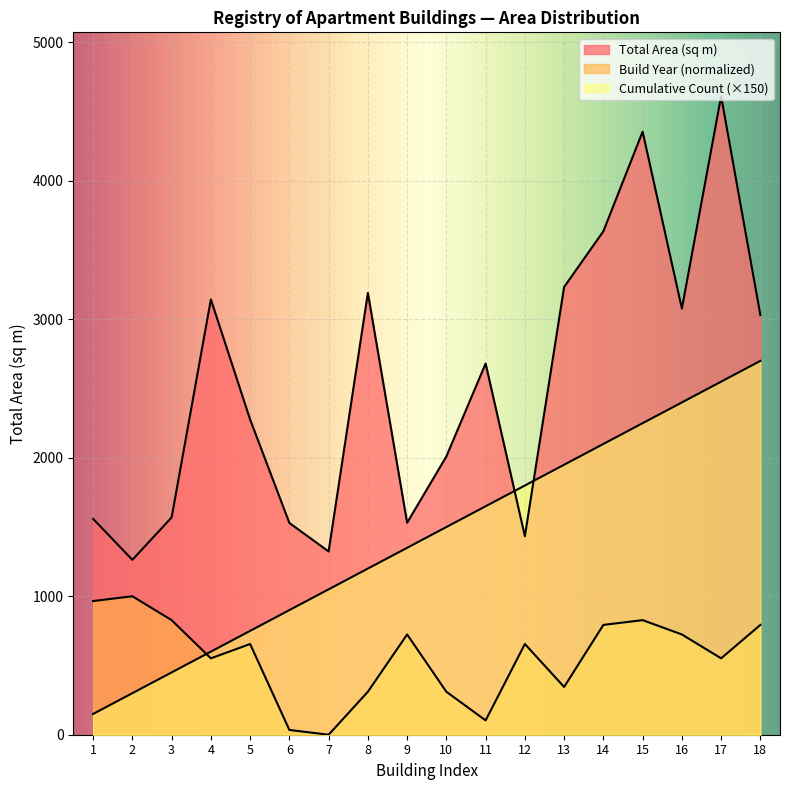

The value of Build Year at 6 is 34.5. True or false?

True